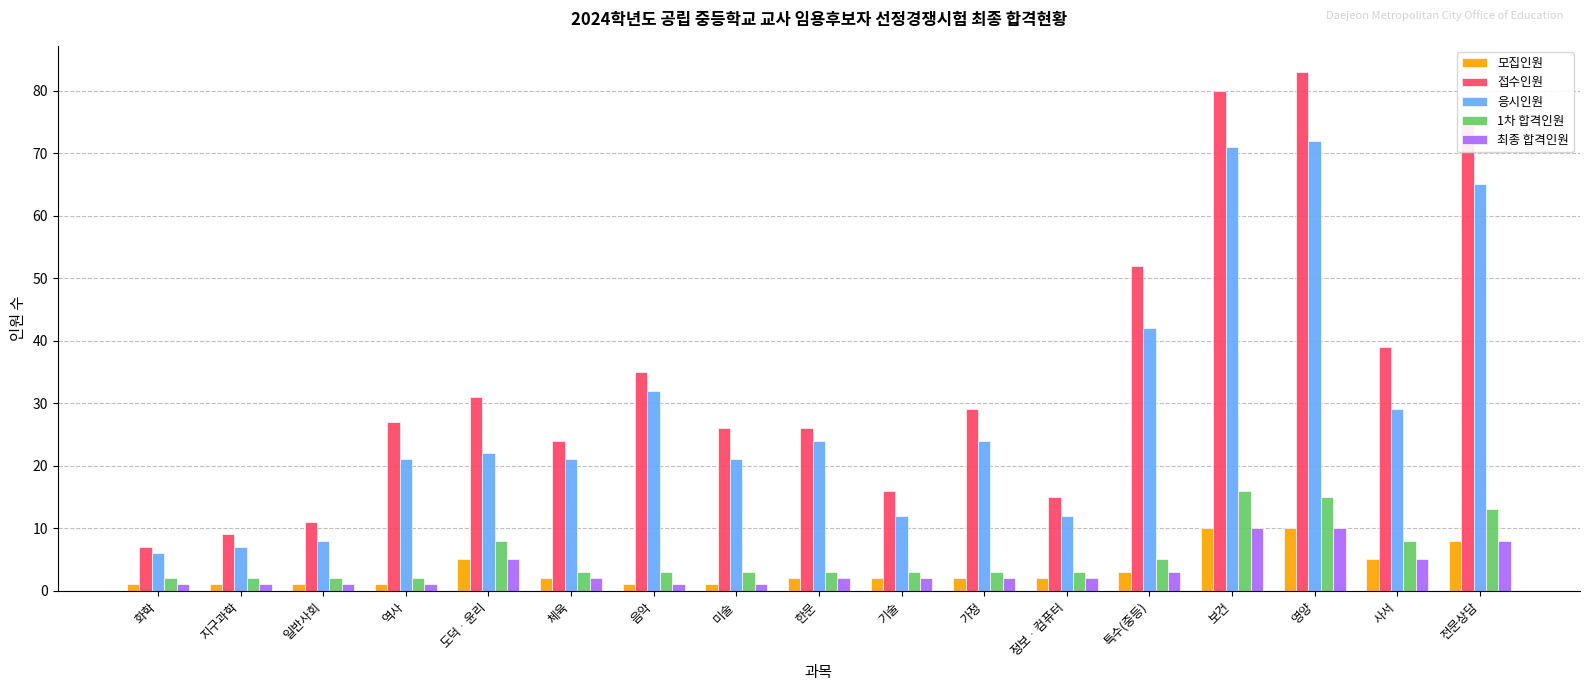

What is the average value of the 최종 합격인원 series?

3